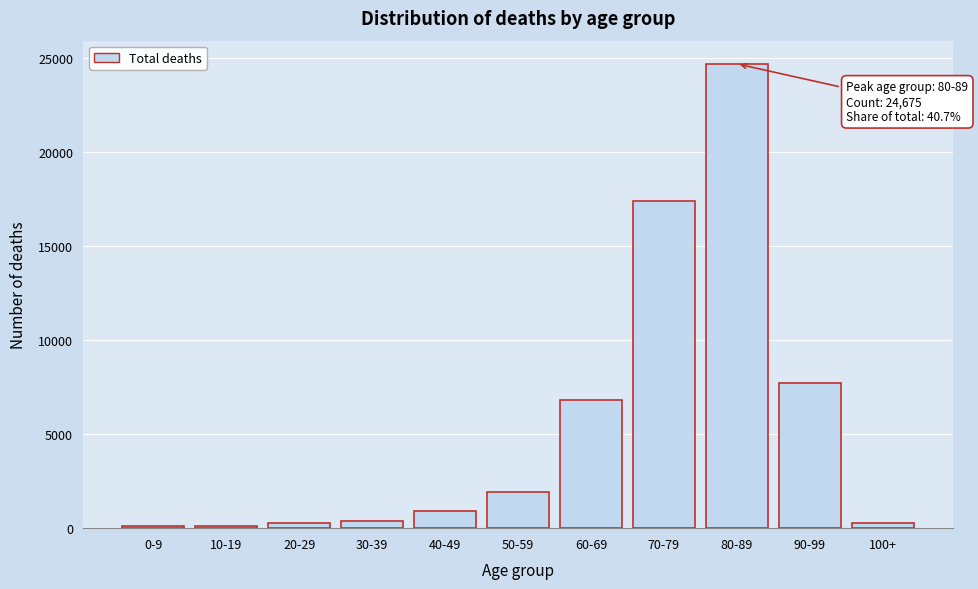

Which label corresponds to the largest value in the chart?

80-89